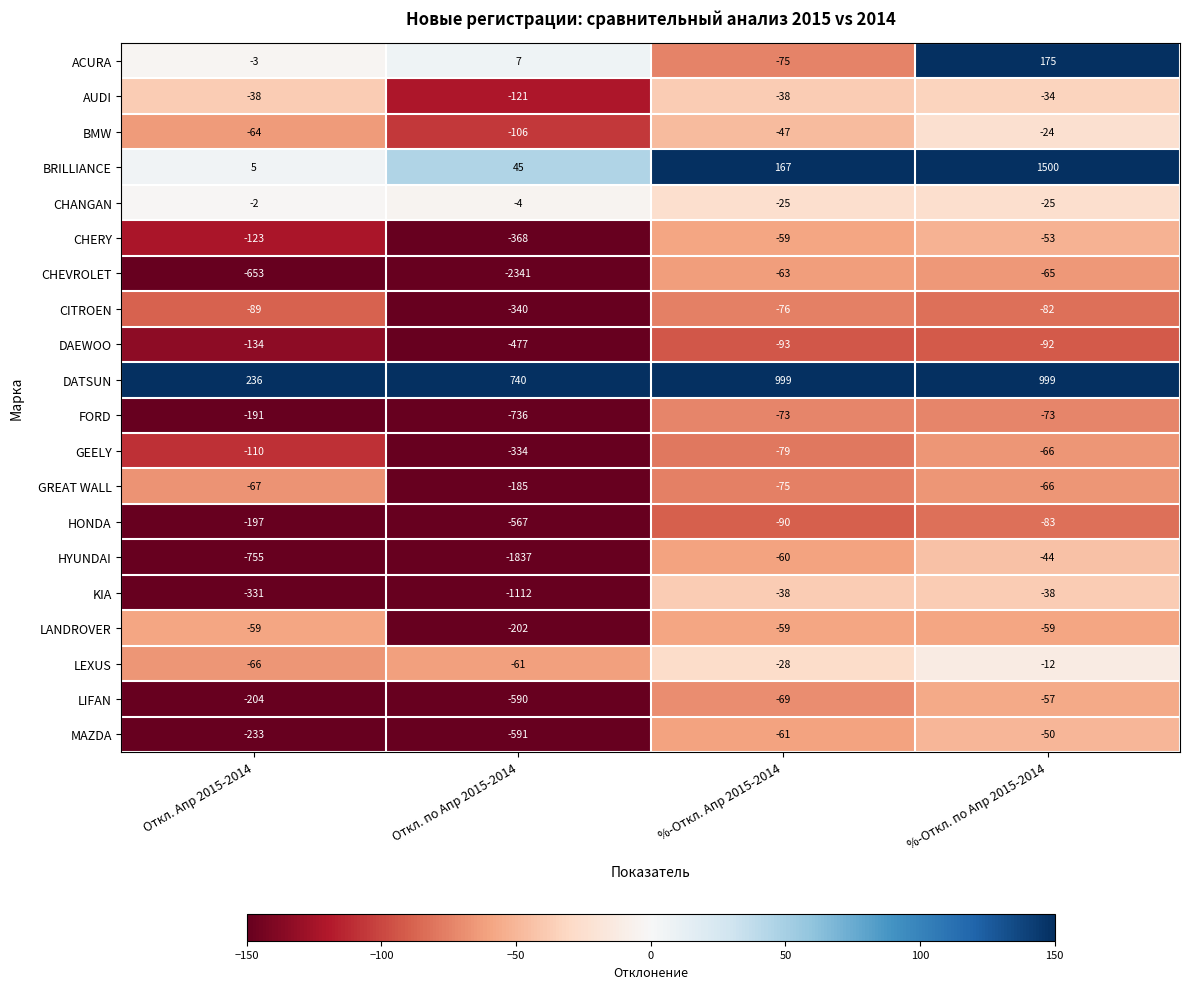

At which category is the sum across all series the highest?

%-Откл. по Апр 2015-2014